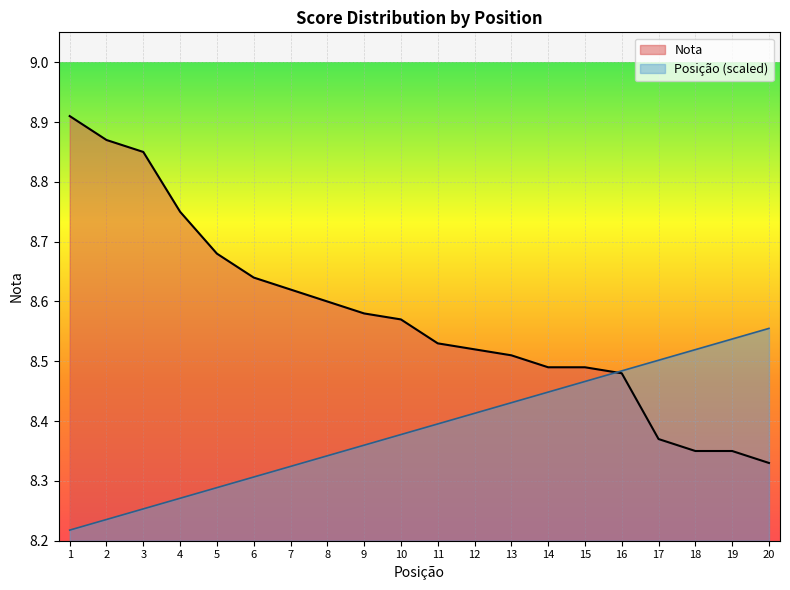

The value of Nota at 2 is 8.9. True or false?

True